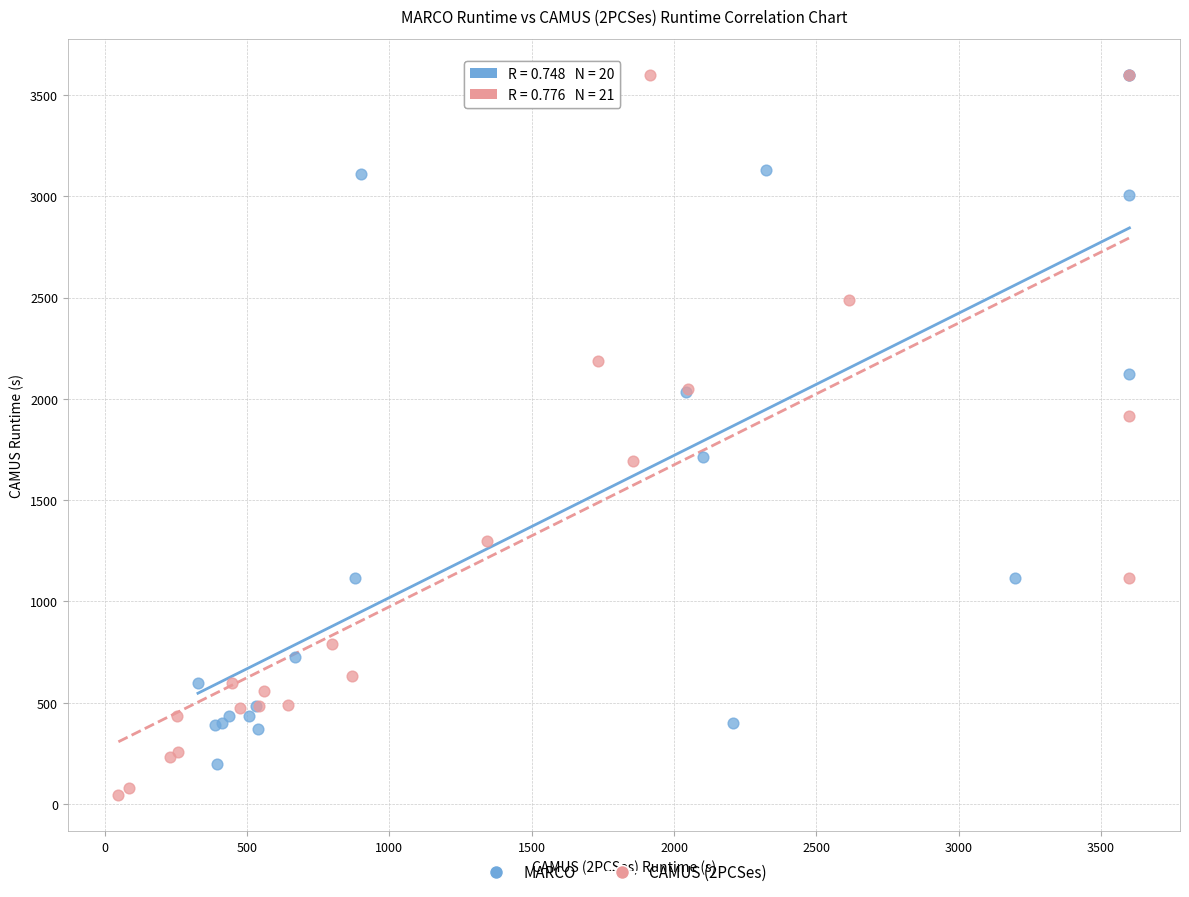

Which series has the largest Y range (max minus min)?

CAMUS (2PCSes)